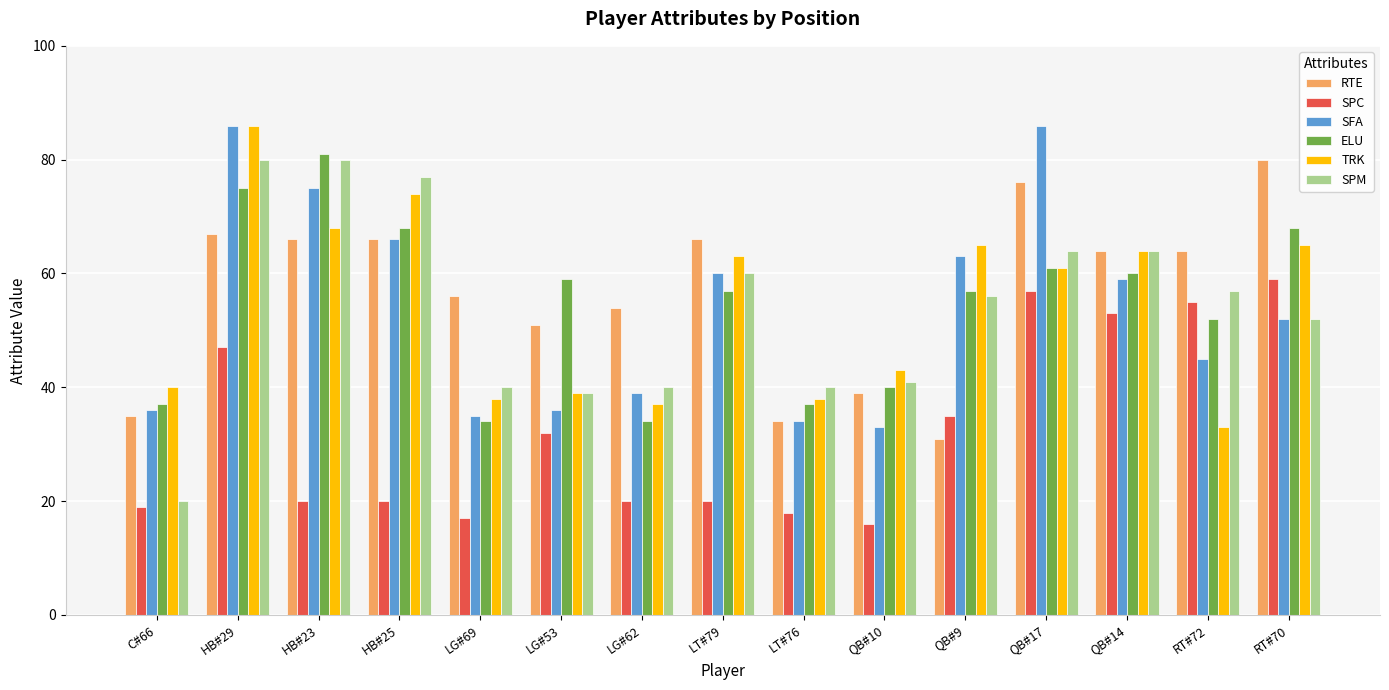

What is the difference between the maximum and minimum values in the SFA series?

53